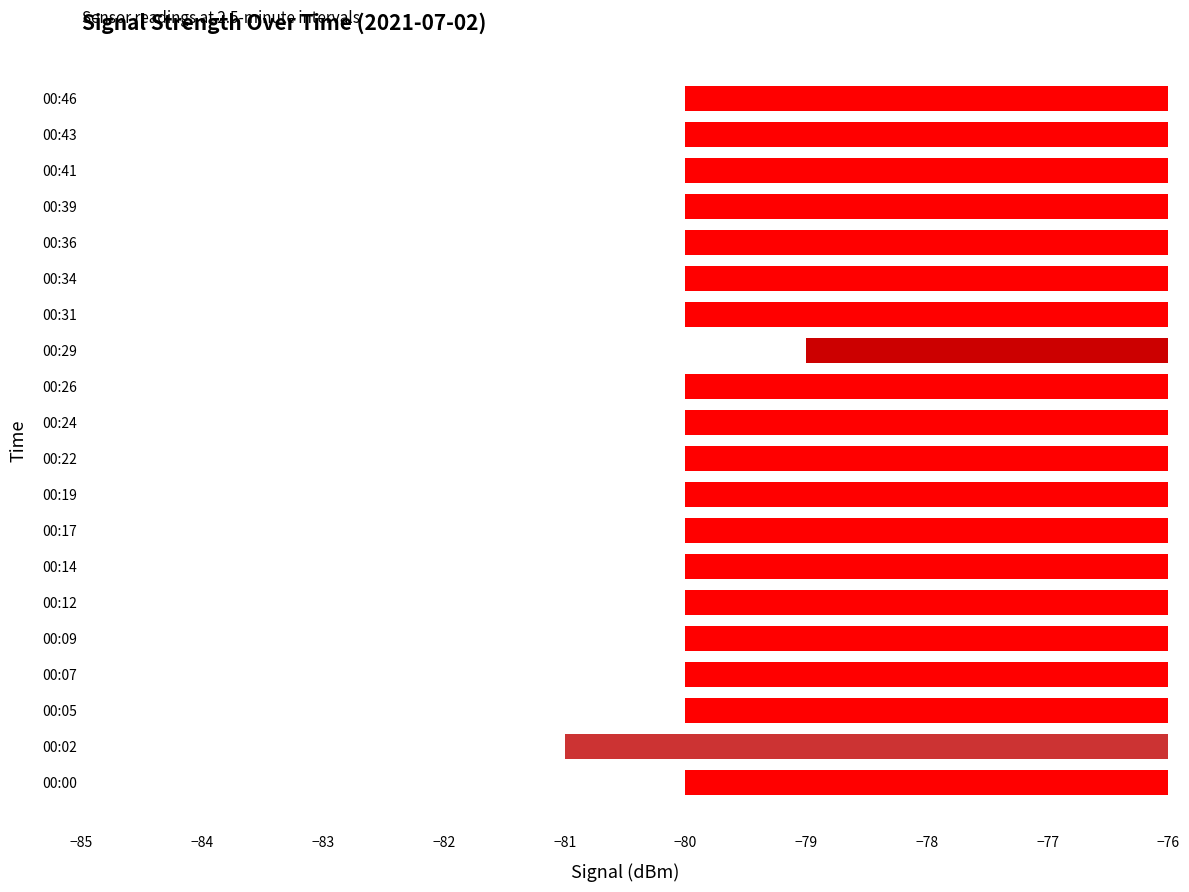

How many values are between -80 and -79?

19